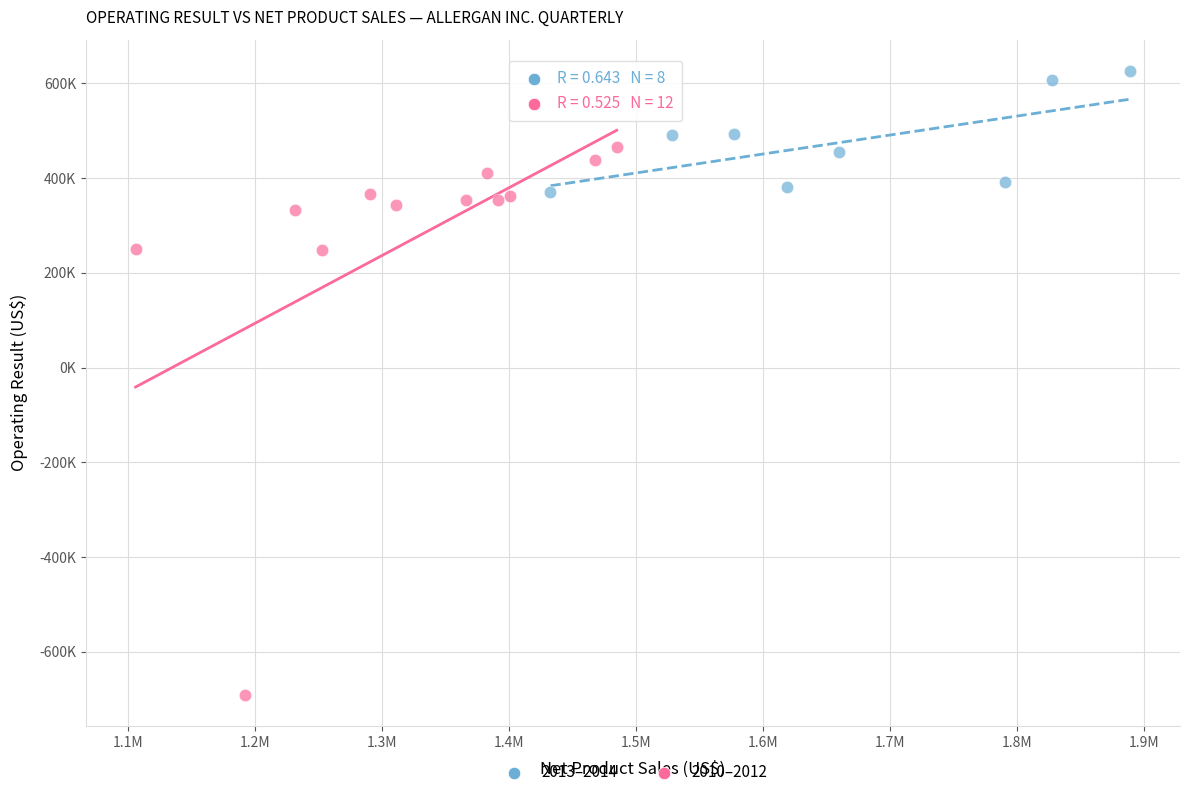

Which series has the widest spread of Y values?

2010–2012